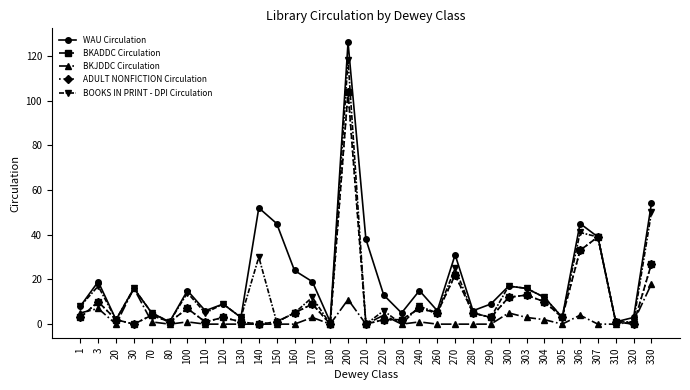

Is this an area chart (filled region under the line)?

No